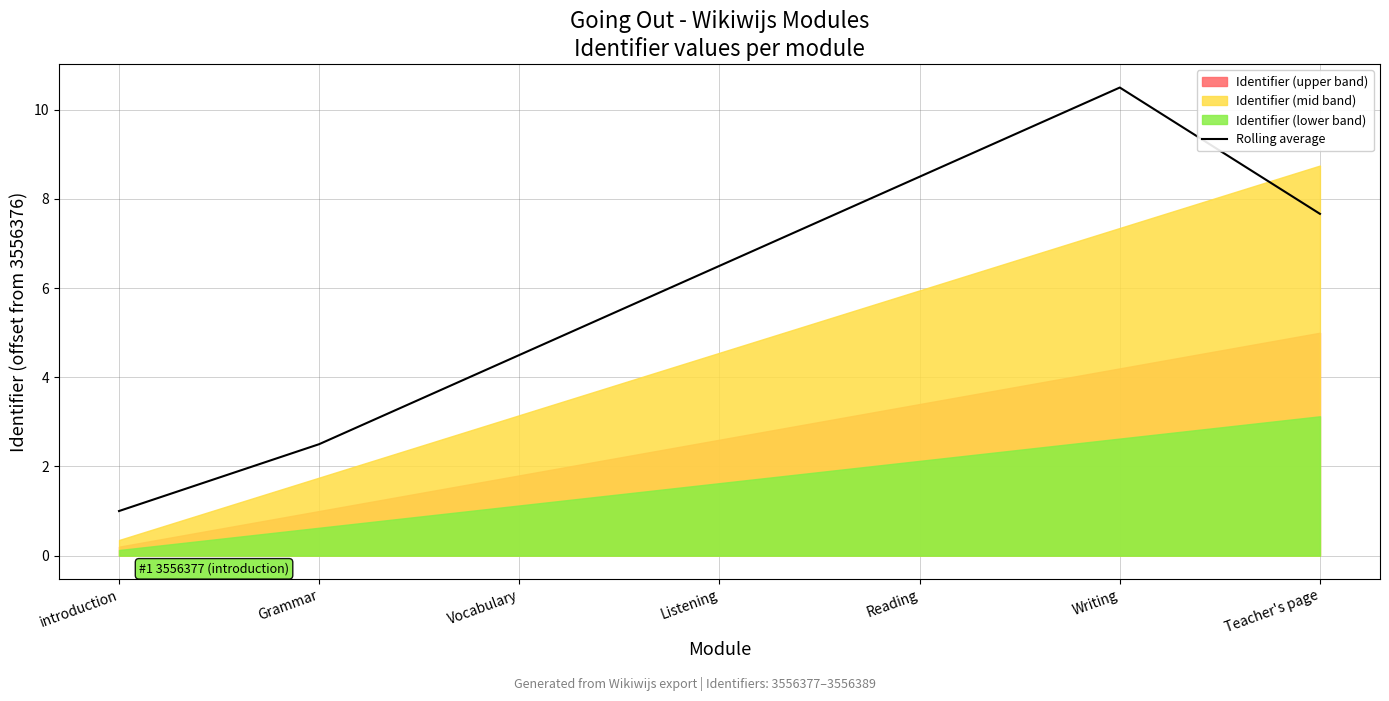

What is the difference between the second highest and minimum values?

7.5